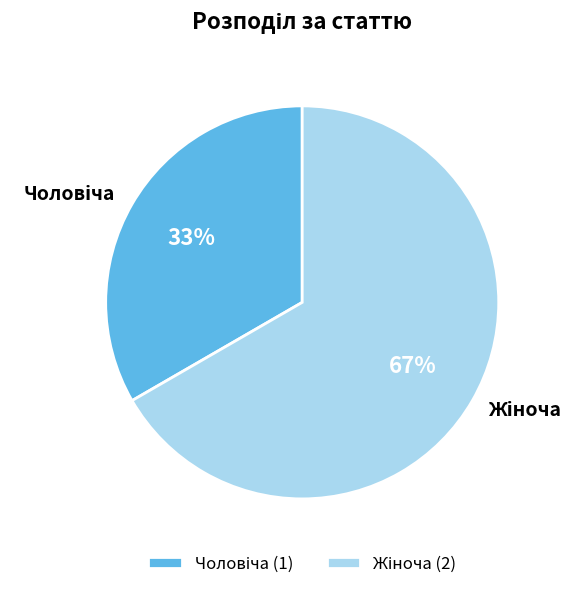

Which has a higher value, Жіноча or Чоловіча?

Жіноча